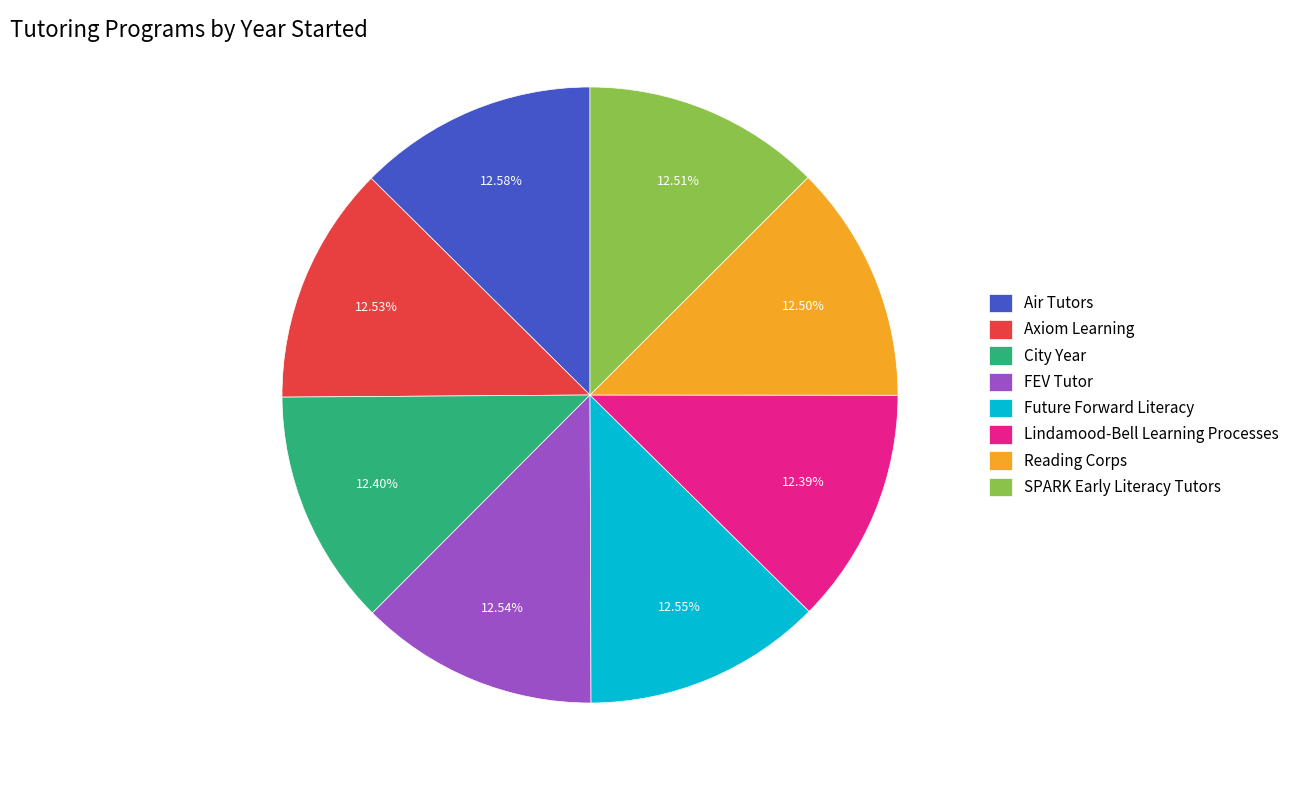

Is SPARK Early Literacy Tutors the majority of the pie?

No